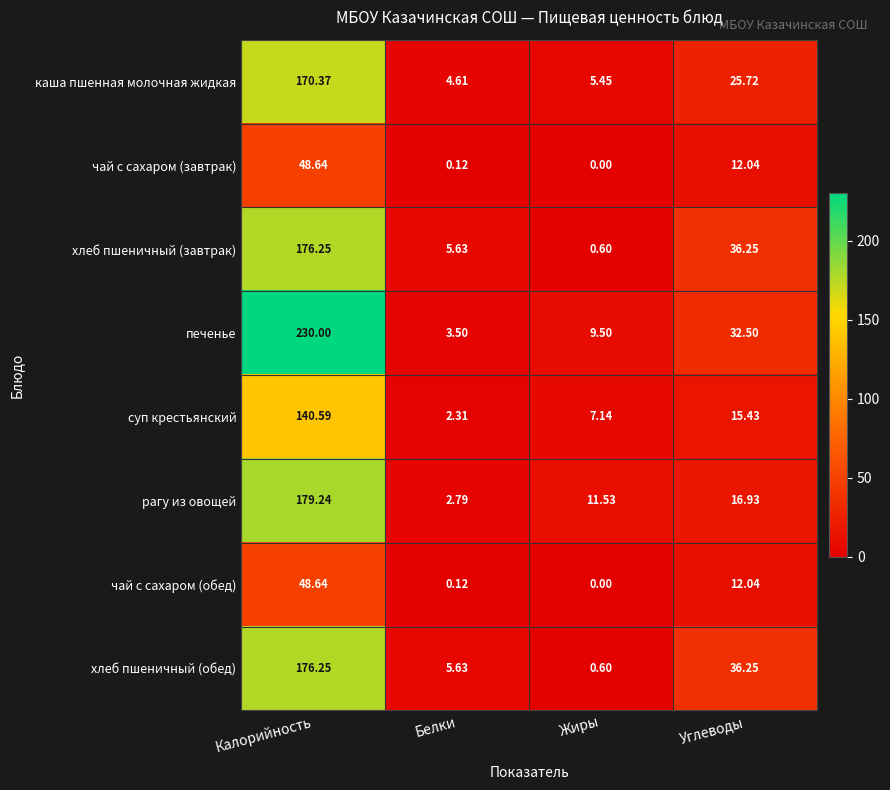

Which series has the widest spread of values?

печенье